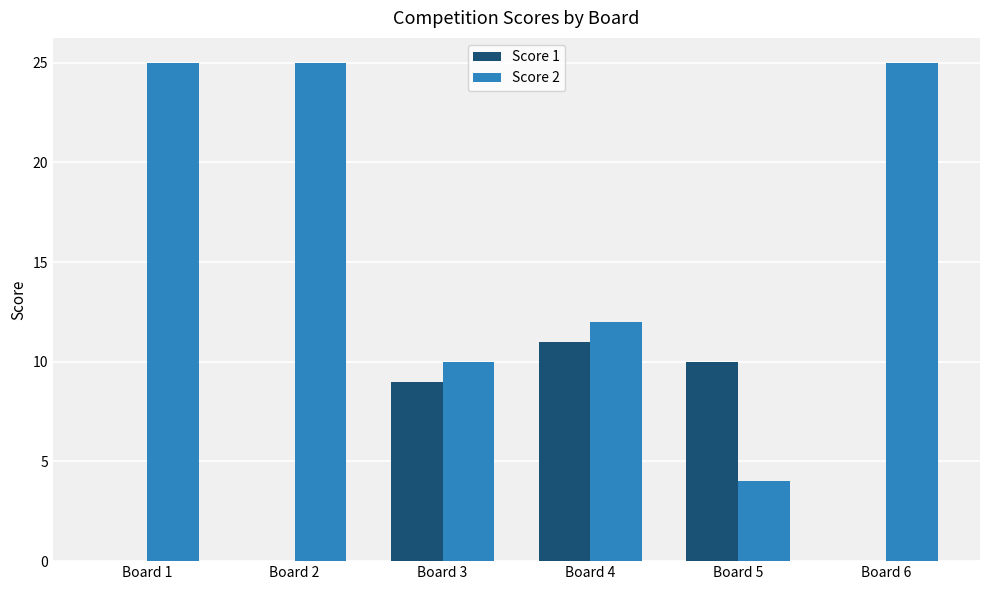

True or false: Score 1 has a value of 11 at Board 4.

True